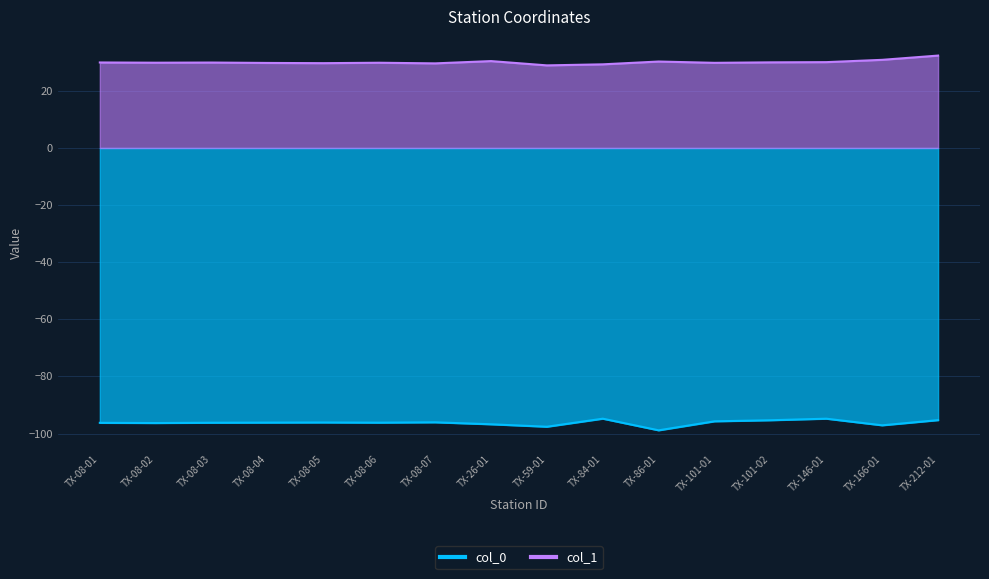

At TX-08-06, list the series in order from smallest to largest.

col_0, col_1